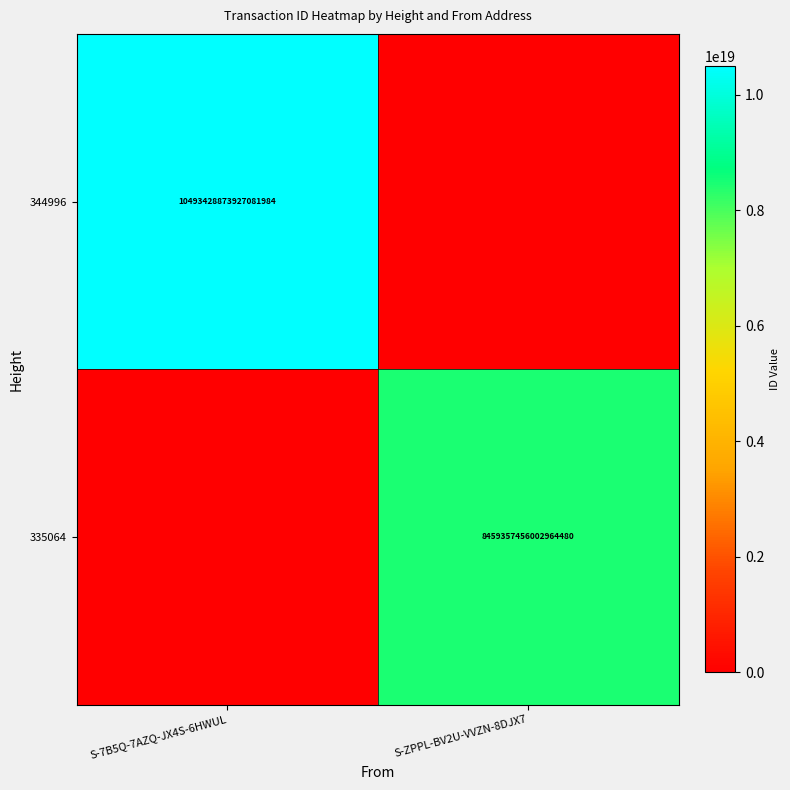

Is the value of 335064 at S-ZPPL-BV2U-VVZN-8DJX7 greater than the value of 344996 at S-7B5Q-7AZQ-JX4S-6HWUL?

No